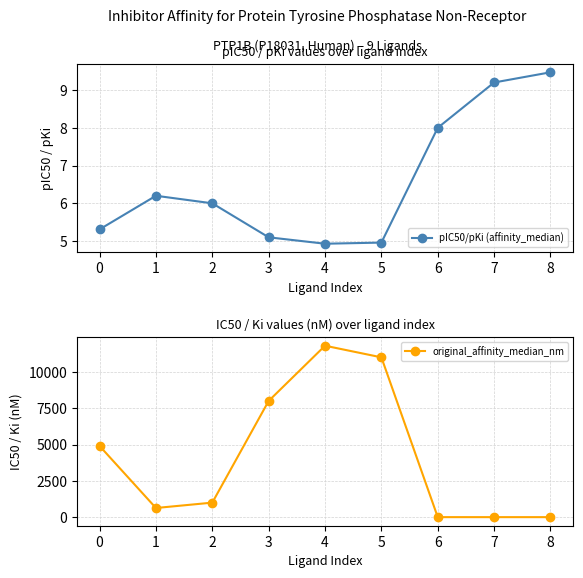

At which category does the chart reach its minimum across all series?

8